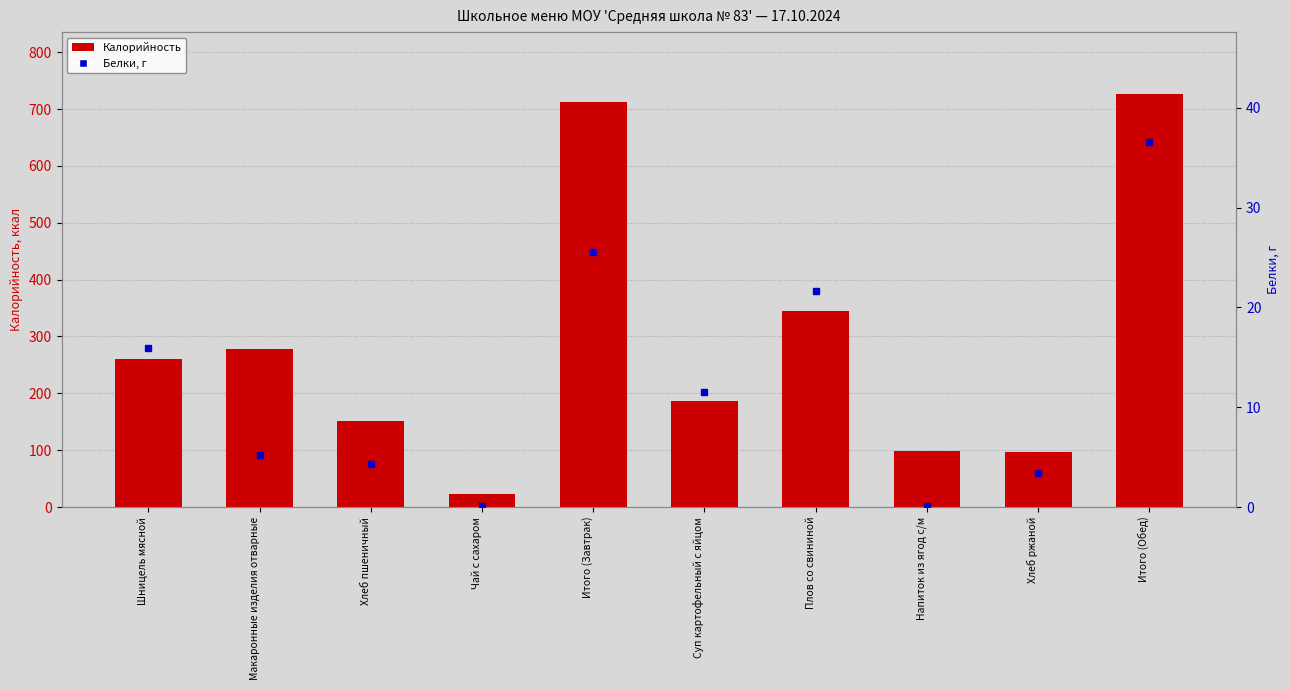

What is the value of the Белки, г bar at the 5th from the left?

25.6